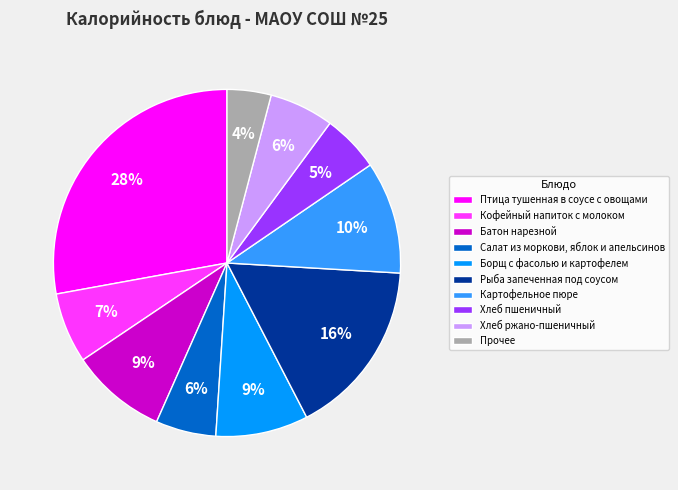

Which slice is the largest?

Птица тушенная в соусе с овощами